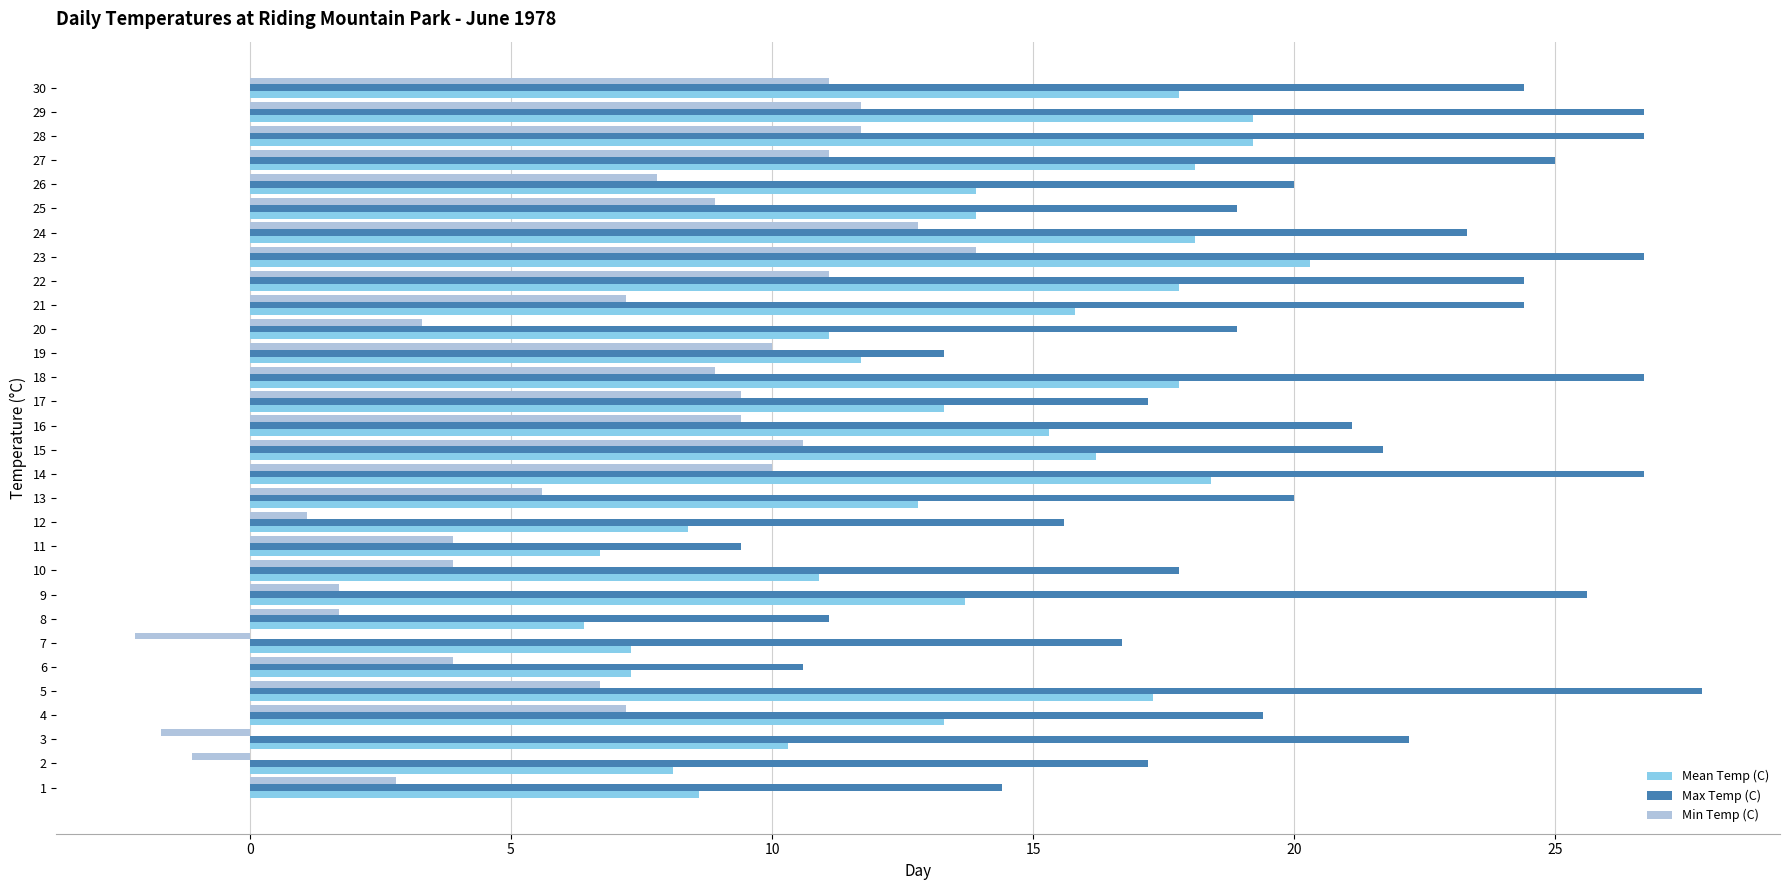

At 25, list the series in order from largest to smallest.

Max Temp (C), Mean Temp (C), Min Temp (C)